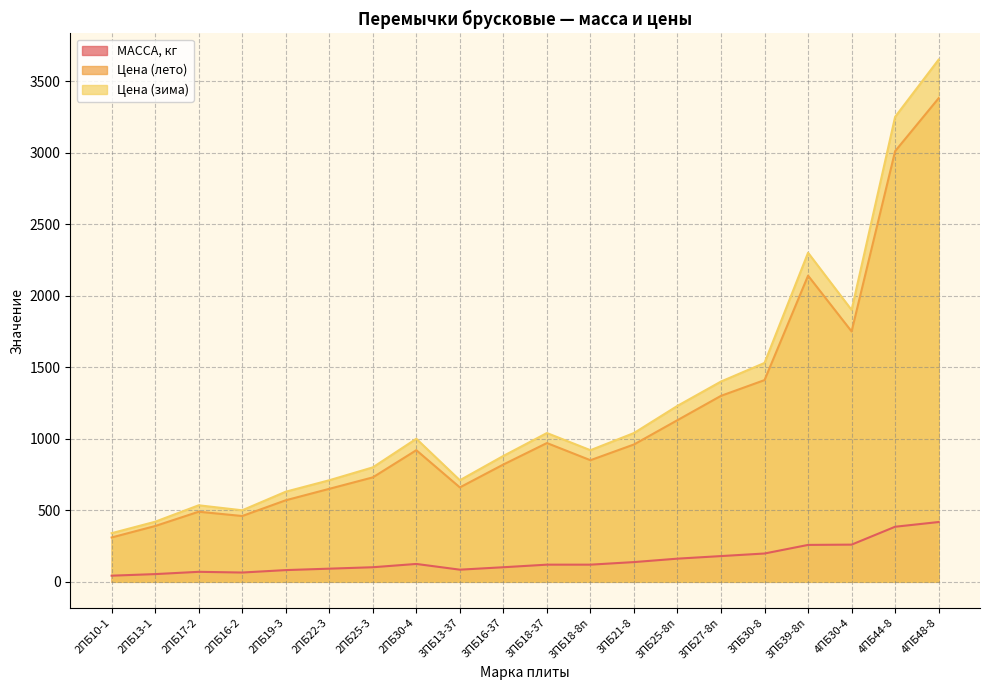

What is the label of the 13th point from the right?

2ПБ30-4